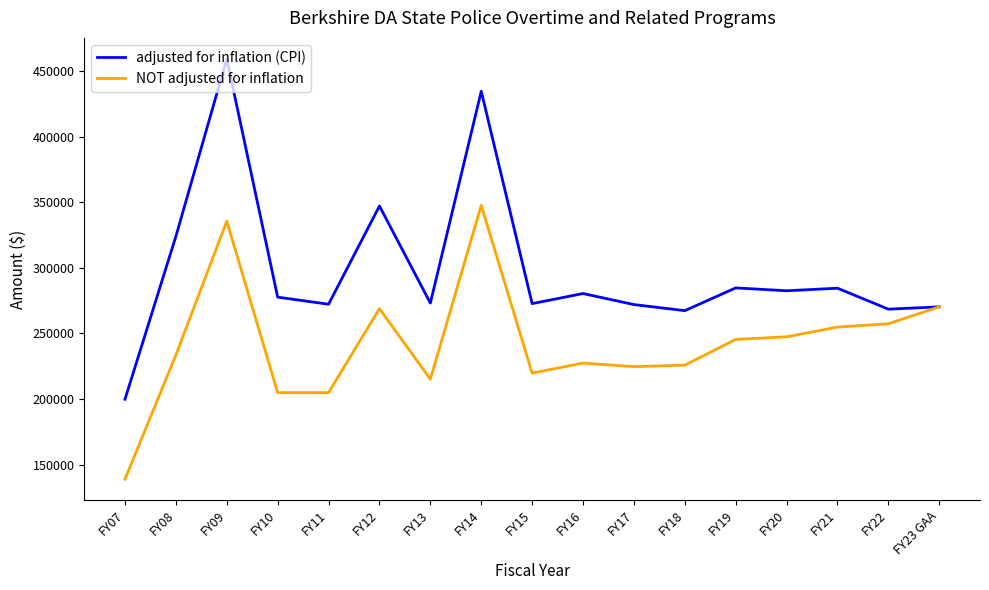

In NOT adjusted for inflation, how many points are higher than both neighbors (excluding endpoints)?

4